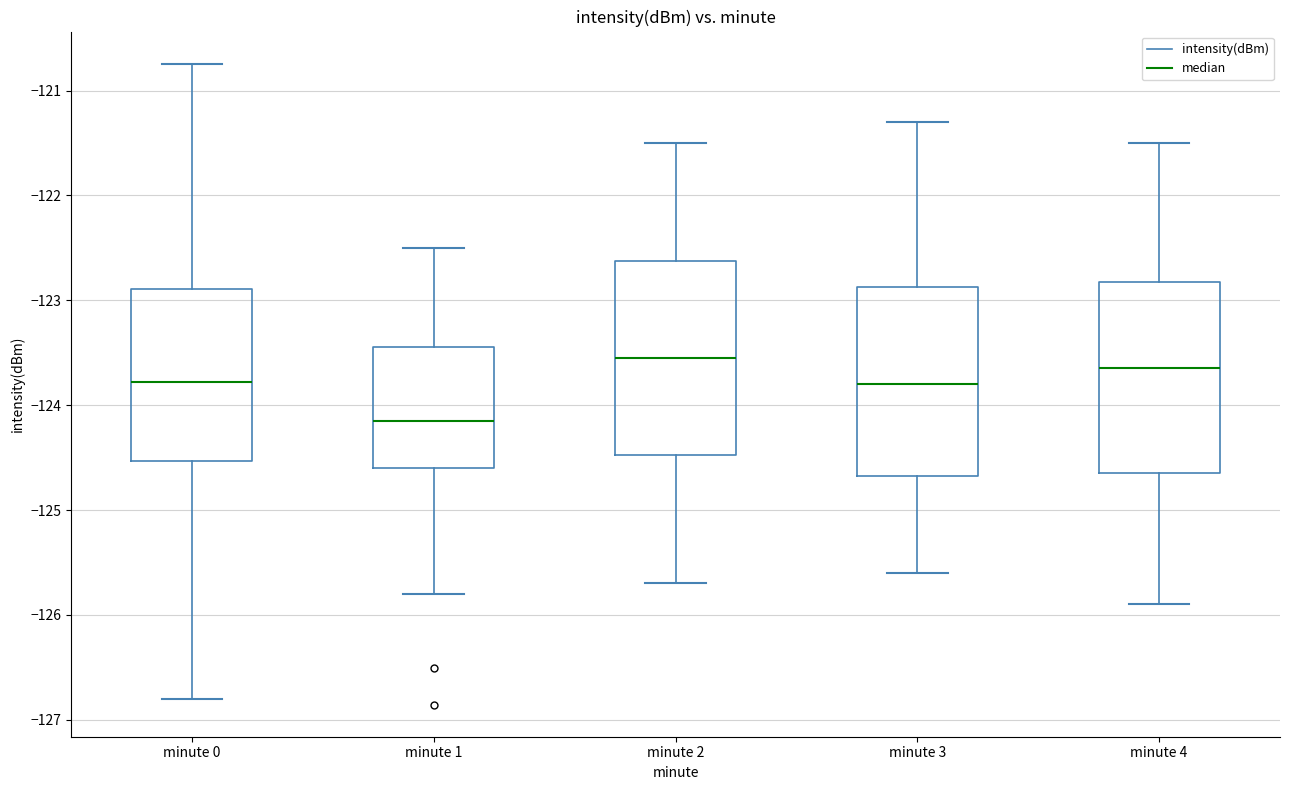

Reading left to right, read every box against the y-axis: the position of its median line, the range the box covers, and the ends of its whiskers. The values are not printed on the chart, so give them approximately, as read against the axis.

minute 0: median -123.8, box -124.5 to -122.9, whiskers -126.8 to -120.7
minute 1: median -124.1, box -124.6 to -123.4, whiskers -125.8 to -122.5
minute 2: median -123.5, box -124.5 to -122.6, whiskers -125.7 to -121.5
minute 3: median -123.8, box -124.7 to -122.9, whiskers -125.6 to -121.3
minute 4: median -123.6, box -124.6 to -122.8, whiskers -125.9 to -121.5